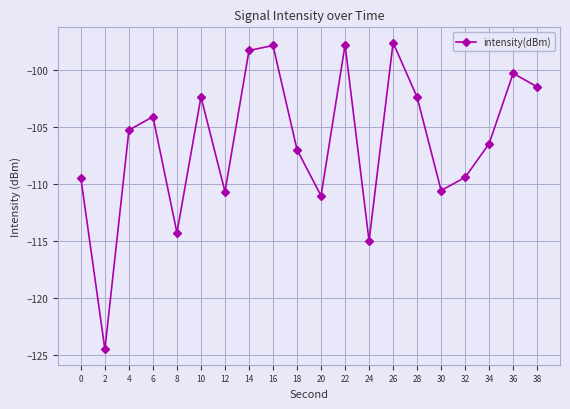

What is the change in value from 6 to 36?

+3.8